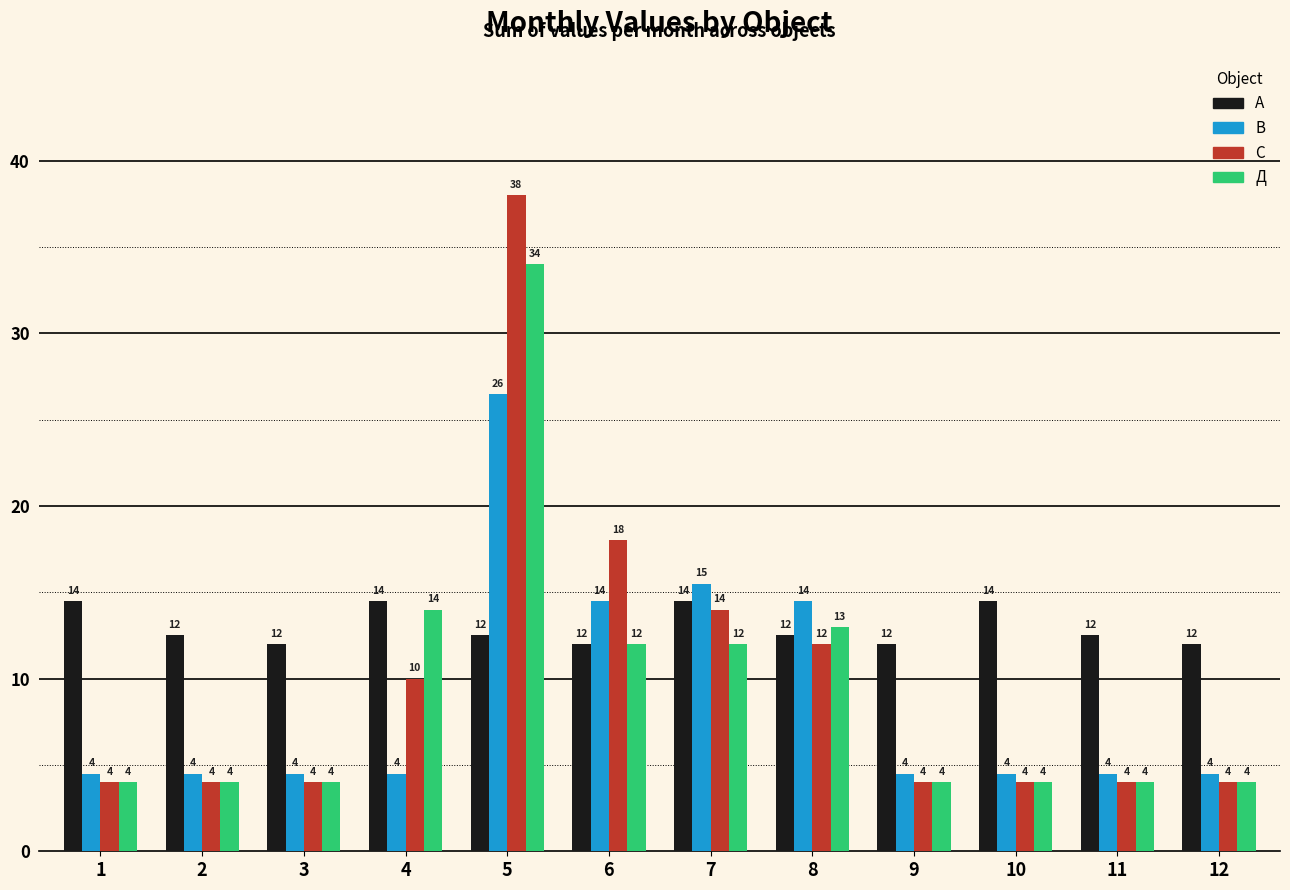

True or false: С has a value of 7.1 at 12.

False